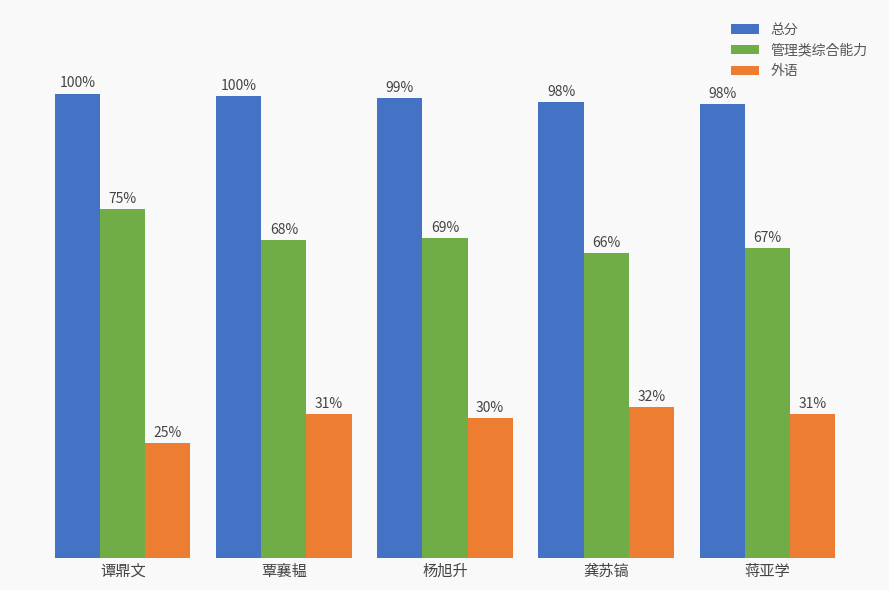

Reading left to right, list all the values displayed in this chart.

总分: 谭鼎文=222	覃襄韫=221	杨旭升=220	龚苏镐=218	蒋亚学=217
管理类综合能力: 谭鼎文=167	覃襄韫=152	杨旭升=153	龚苏镐=146	蒋亚学=148
外语: 谭鼎文=55	覃襄韫=69	杨旭升=67	龚苏镐=72	蒋亚学=69